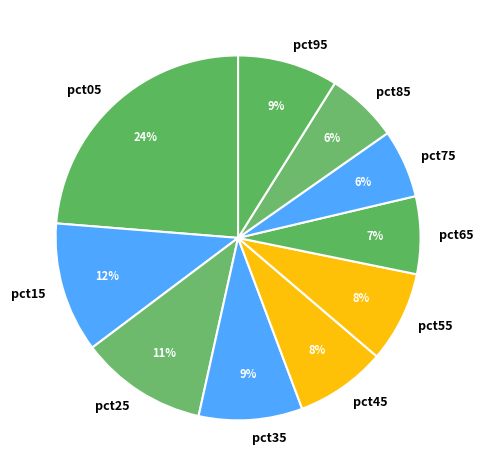

To the nearest percent, what percentage of the pie is pct35?

9%